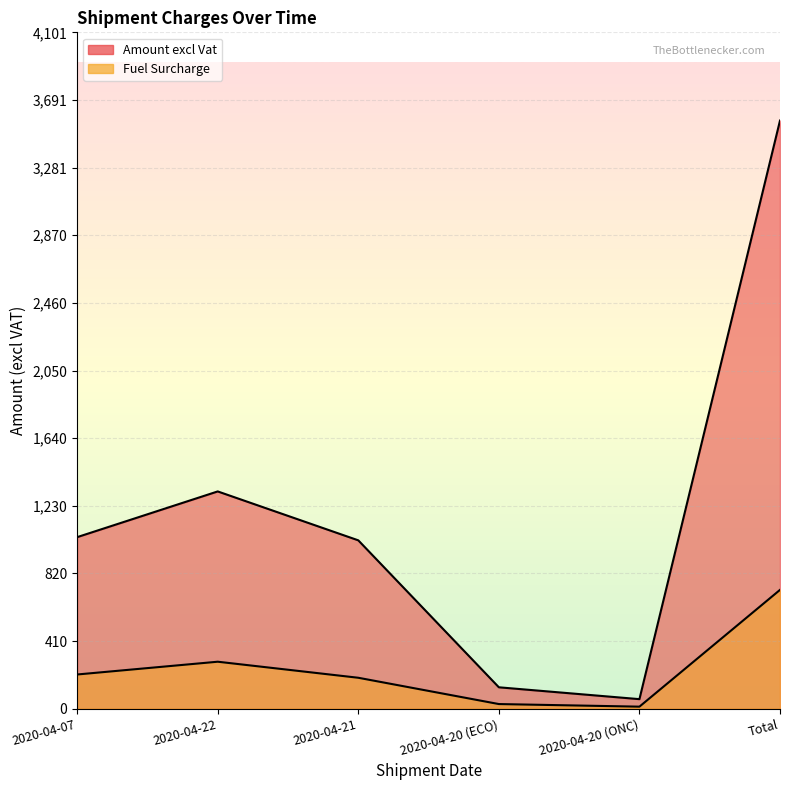

At how many categories does at least one series exceed 1390?

1